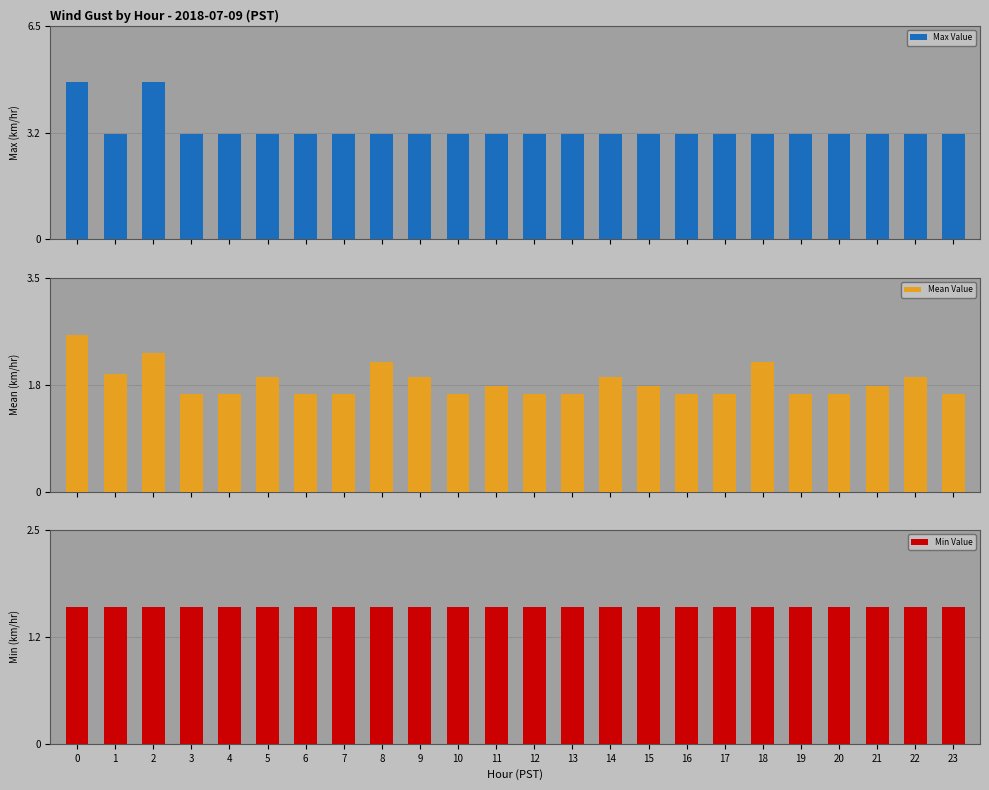

What is the value of the Max Value bar at the 19th from the left?

3.2